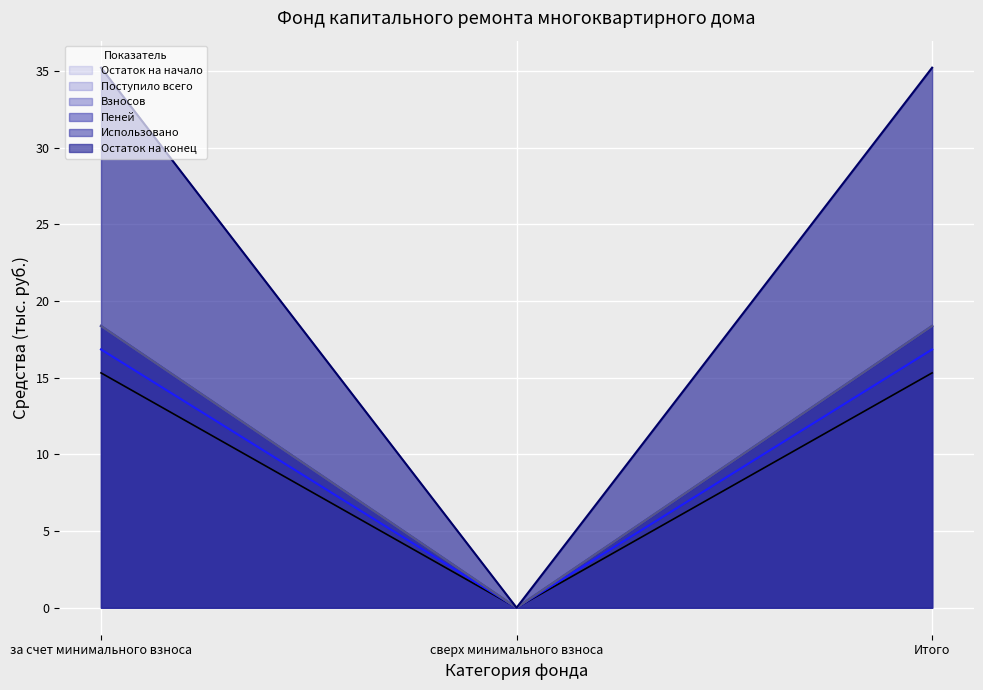

What is the spread (max minus min) of values at за счет минимального взноса?

1.5